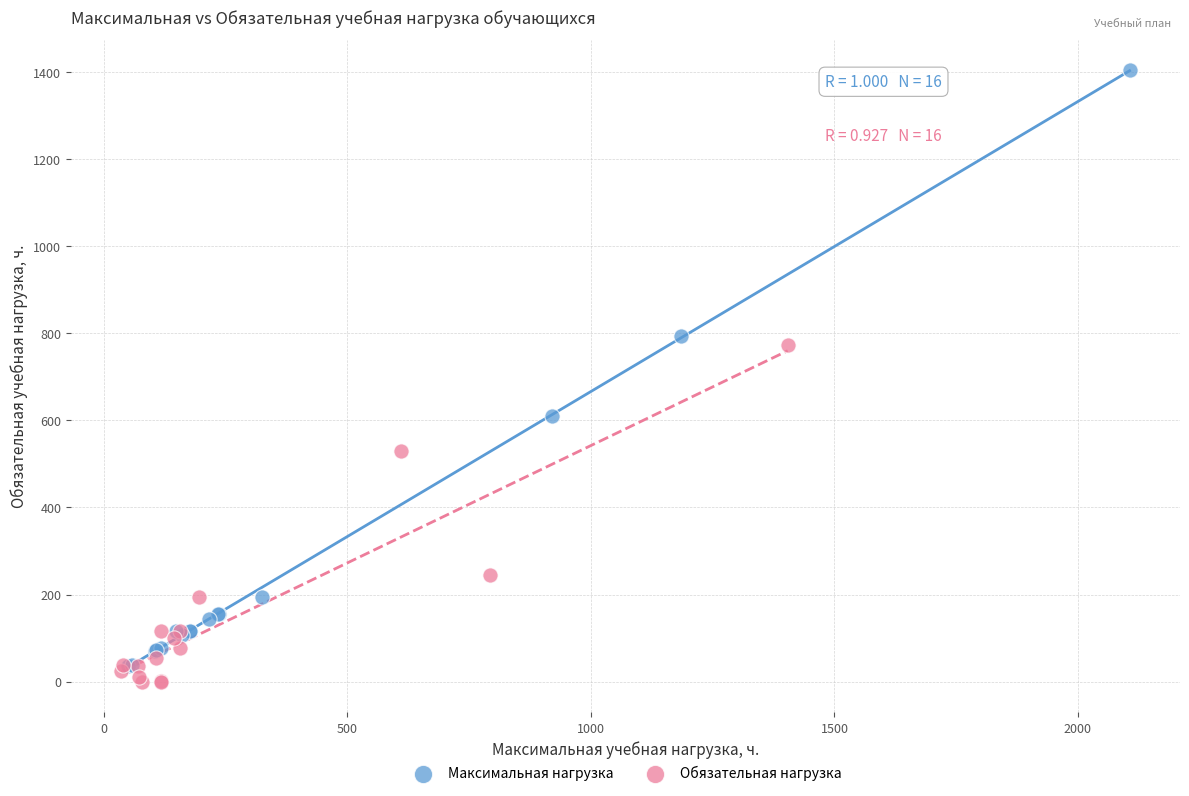

Which series reaches the maximum Y coordinate?

Максимальная нагрузка